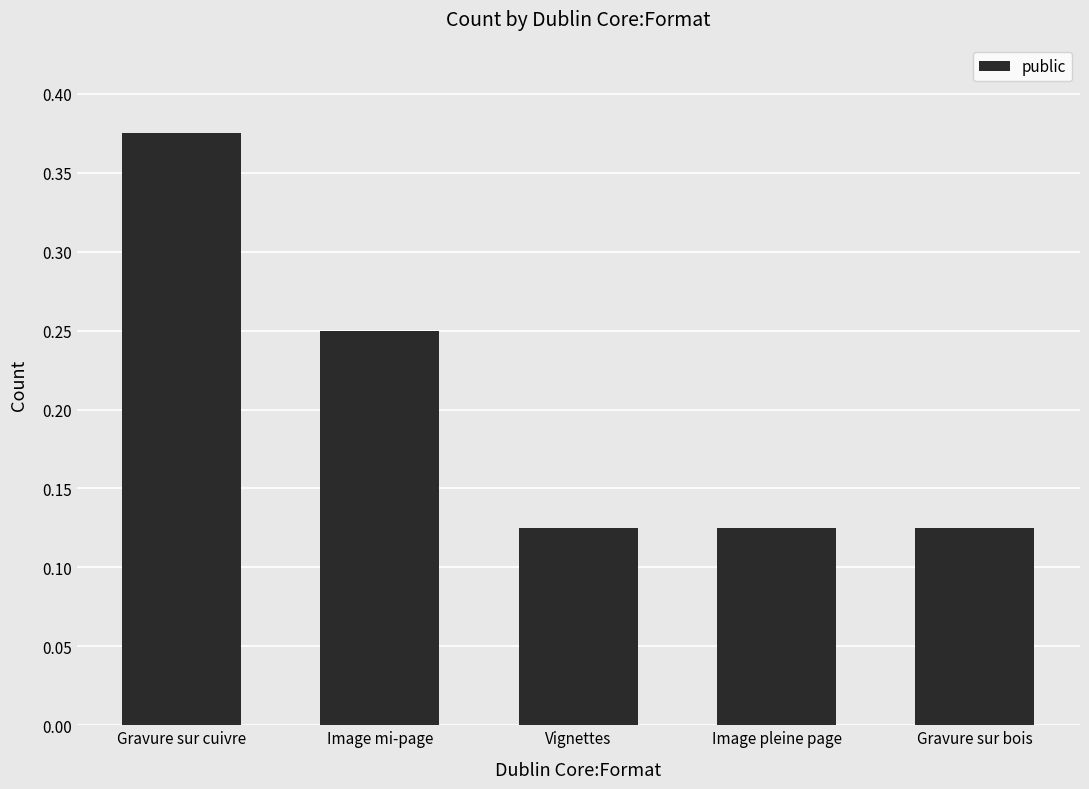

Which category has the highest value across all series?

Gravure sur cuivre